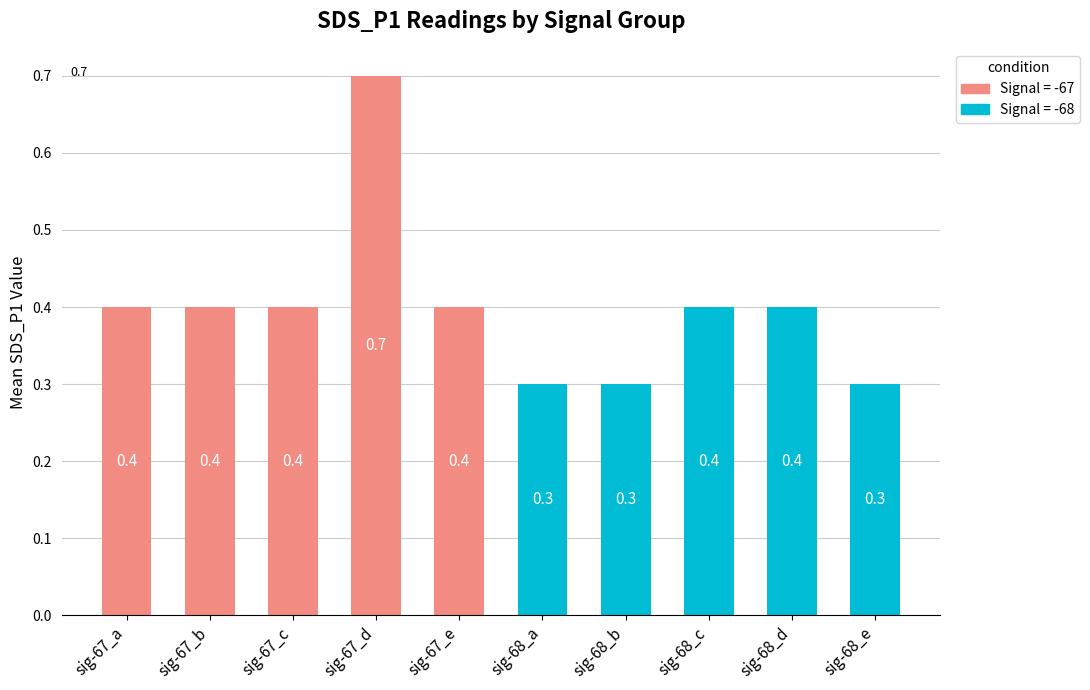

What is the sum of all values?

4.0